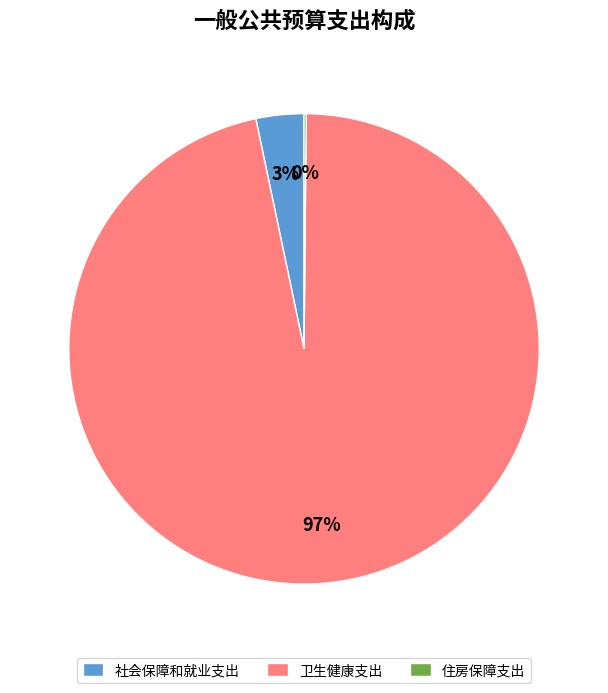

Does any single category account for the majority?

Yes